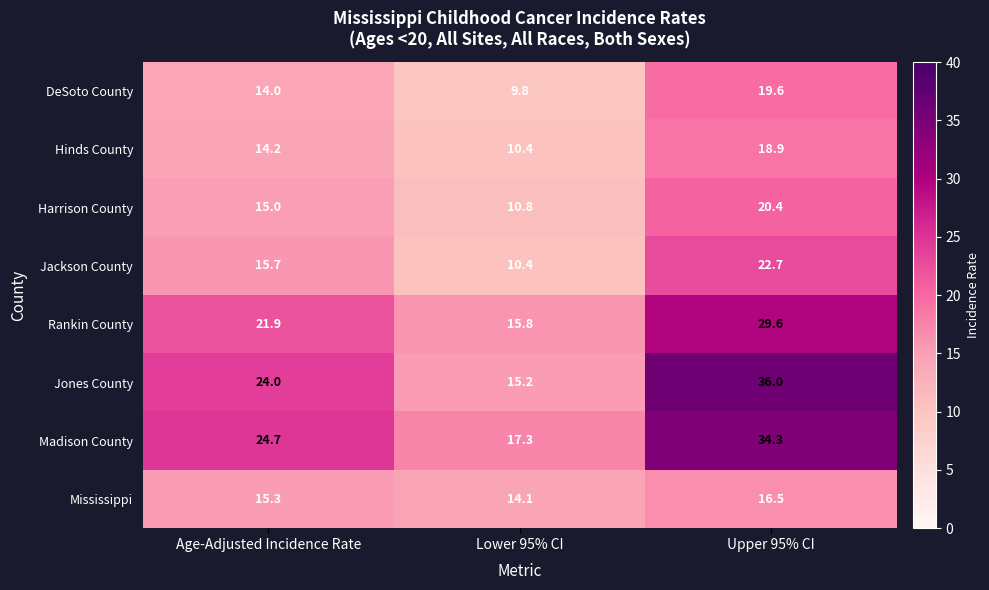

What is the difference between the Rankin County values at Lower 95% CI and Upper 95% CI?

13.8